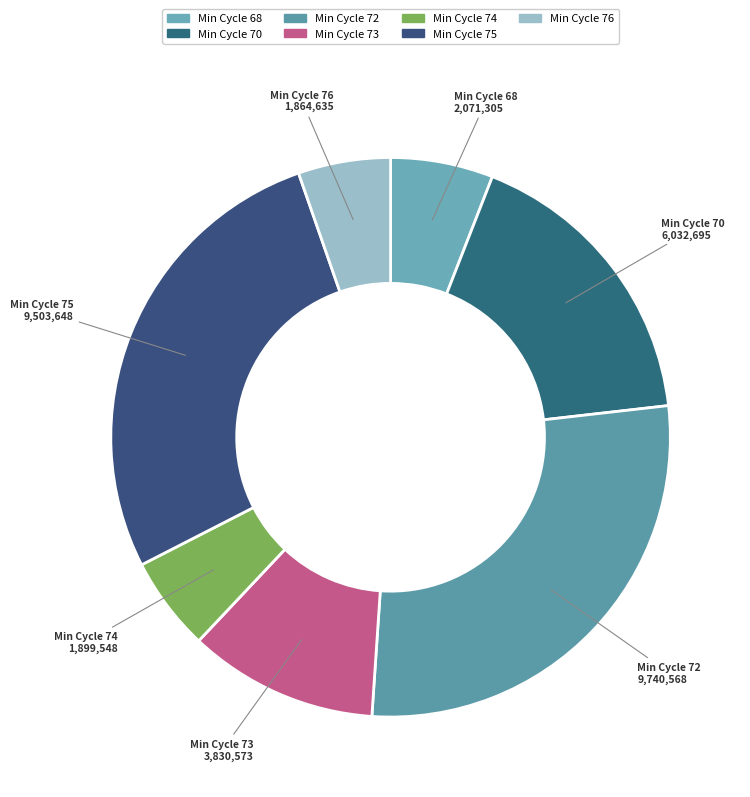

Which slice is the largest?

Min Cycle 72